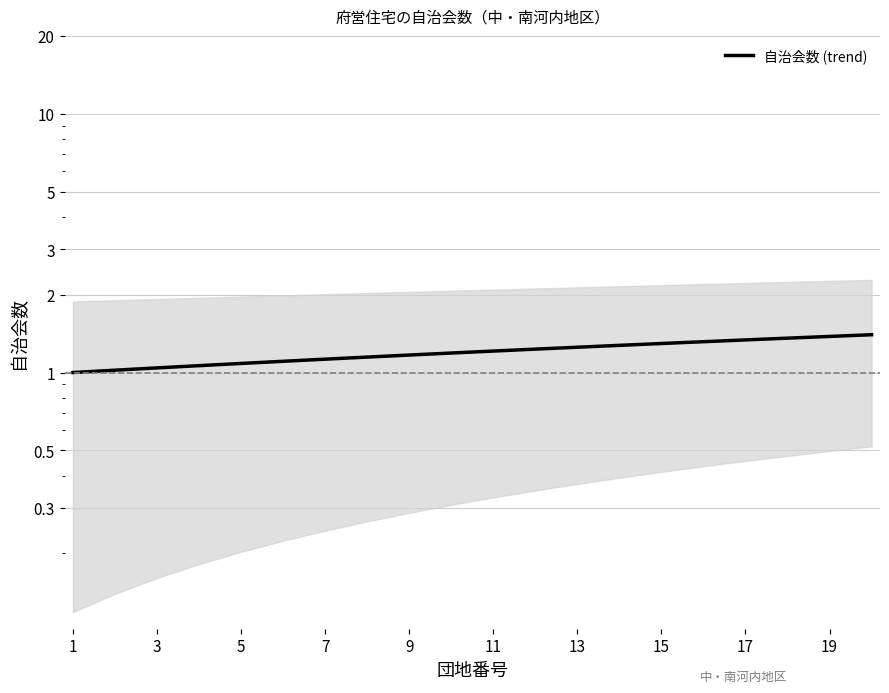

What is the difference between the maximum and minimum values?

0.4